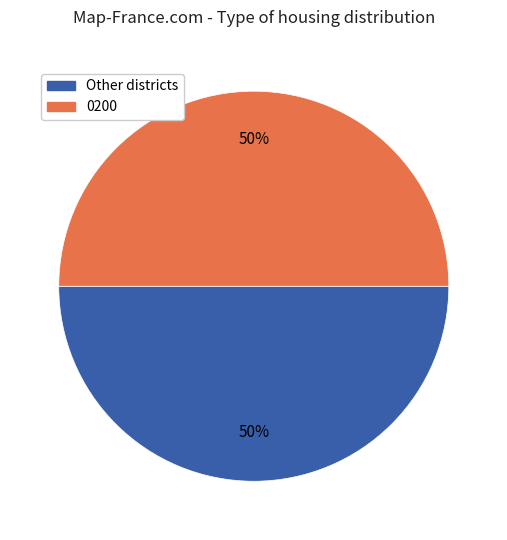

To the nearest percent, what is the average slice percentage?

50%